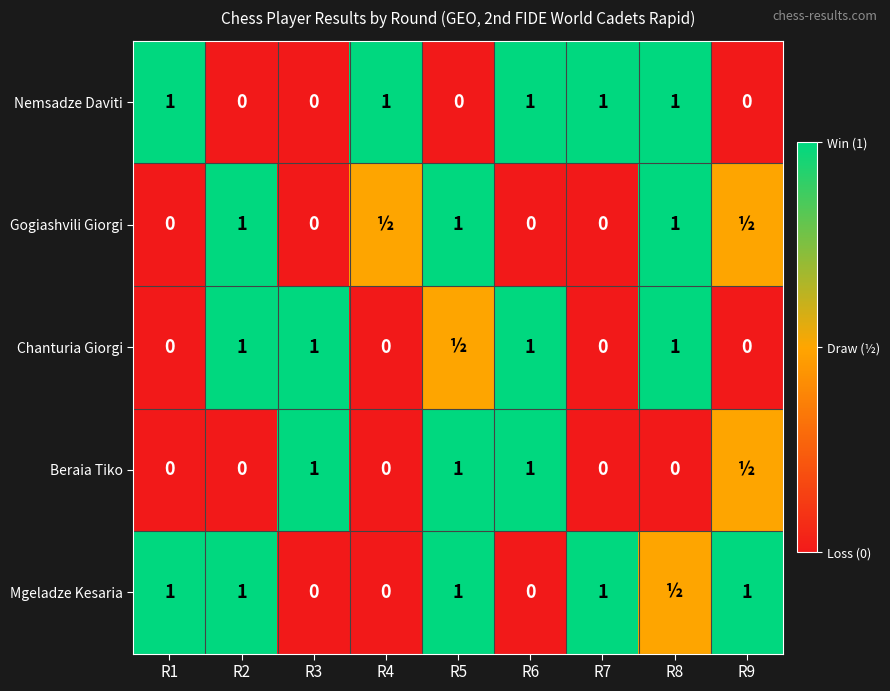

True or false: Nemsadze Daviti has a value of 1.0 at R6.

True